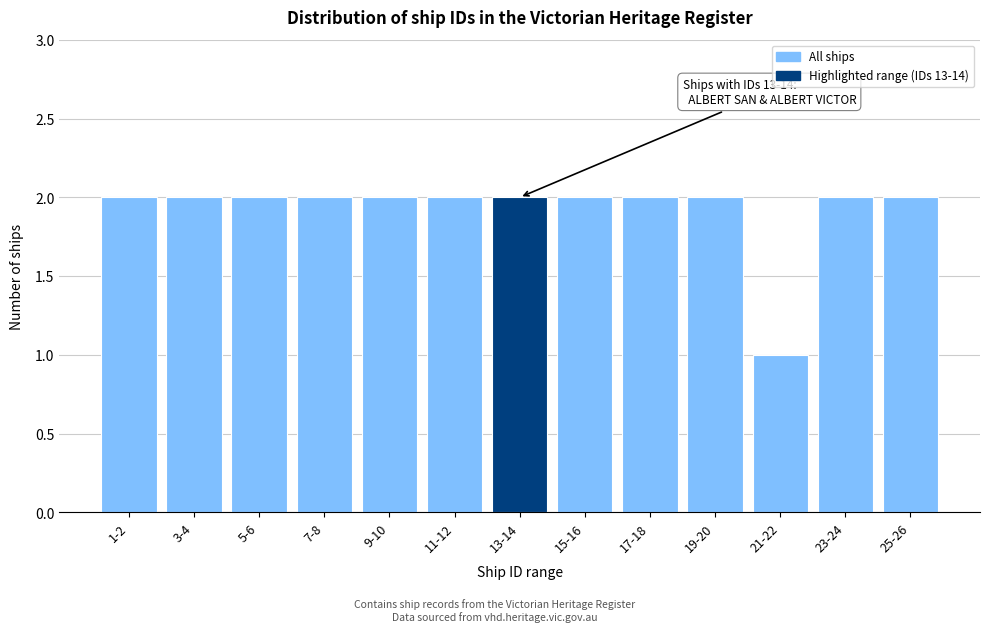

Reading left to right, list all the values displayed in this chart.

1-2=2	3-4=2	5-6=2	7-8=2	9-10=2	11-12=2	13-14=2	15-16=2	17-18=2	19-20=2	21-22=1	23-24=2	25-26=2